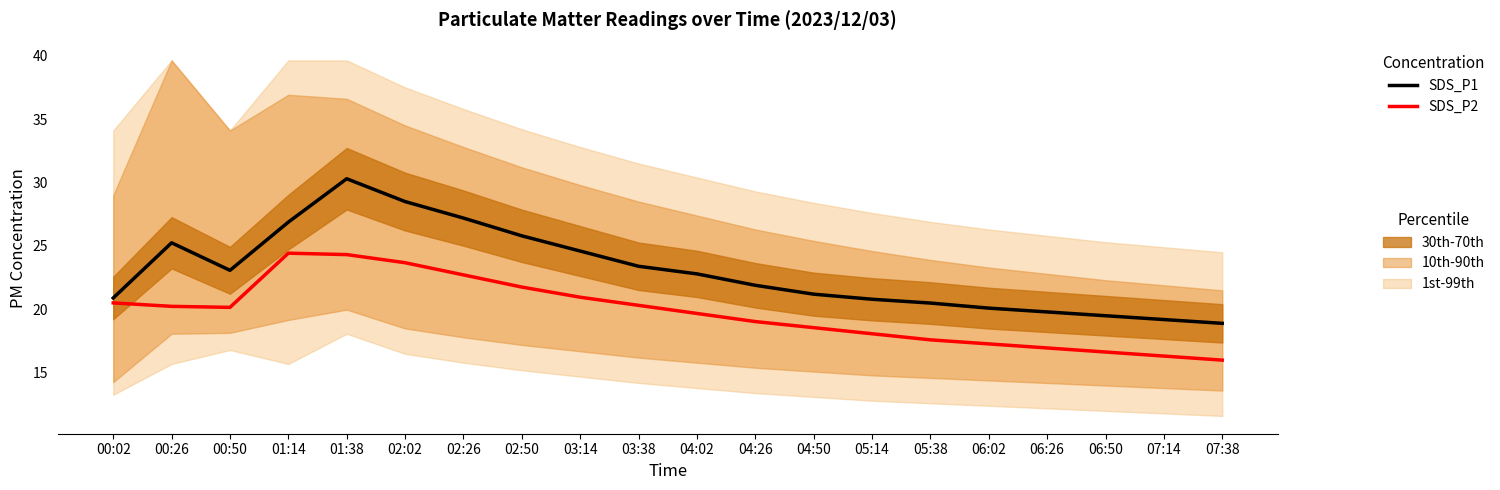

Rank the series by their average value, from highest to lowest.

SDS_P1 (LTM), SDS_P2 (CY)